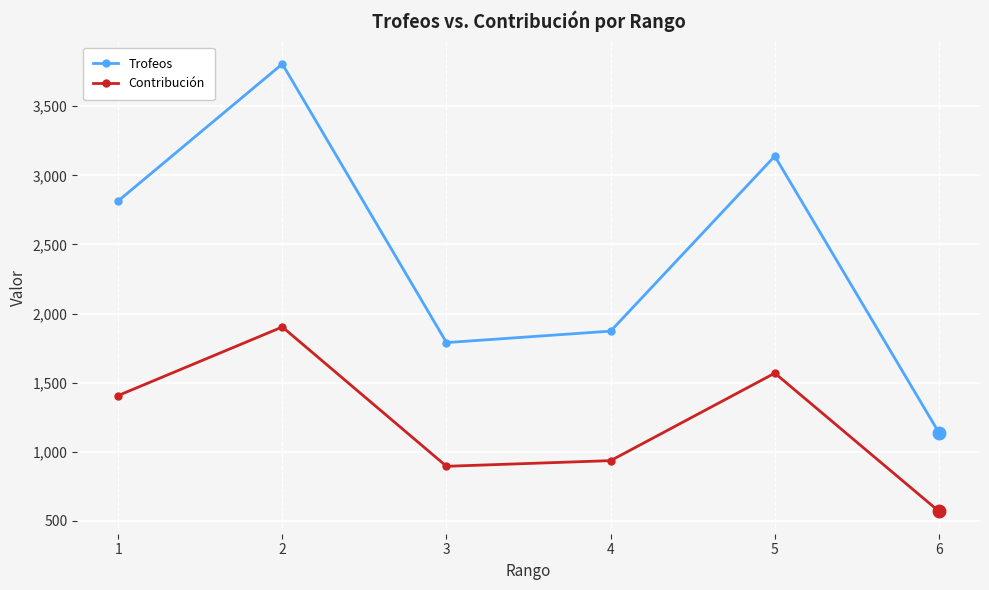

True or false: Contribución has a value of 936 at 4.

True